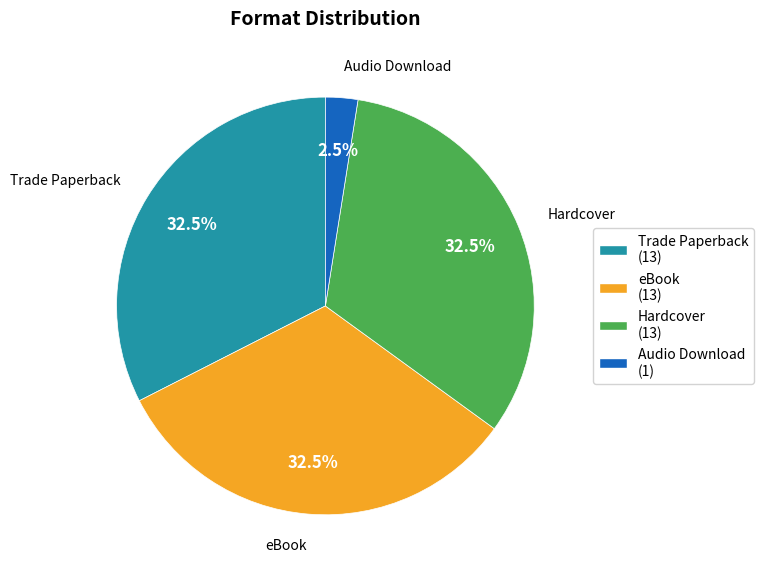

Is there any slice that represents more than half of the pie?

No